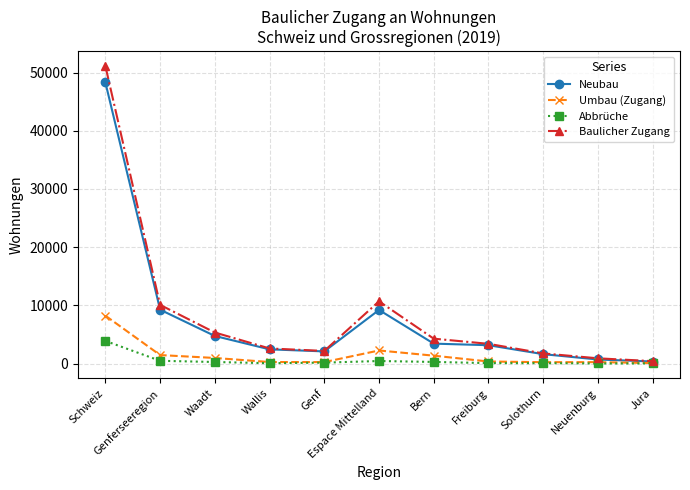

The value of Neubau at Waadt is 7235. True or false?

False